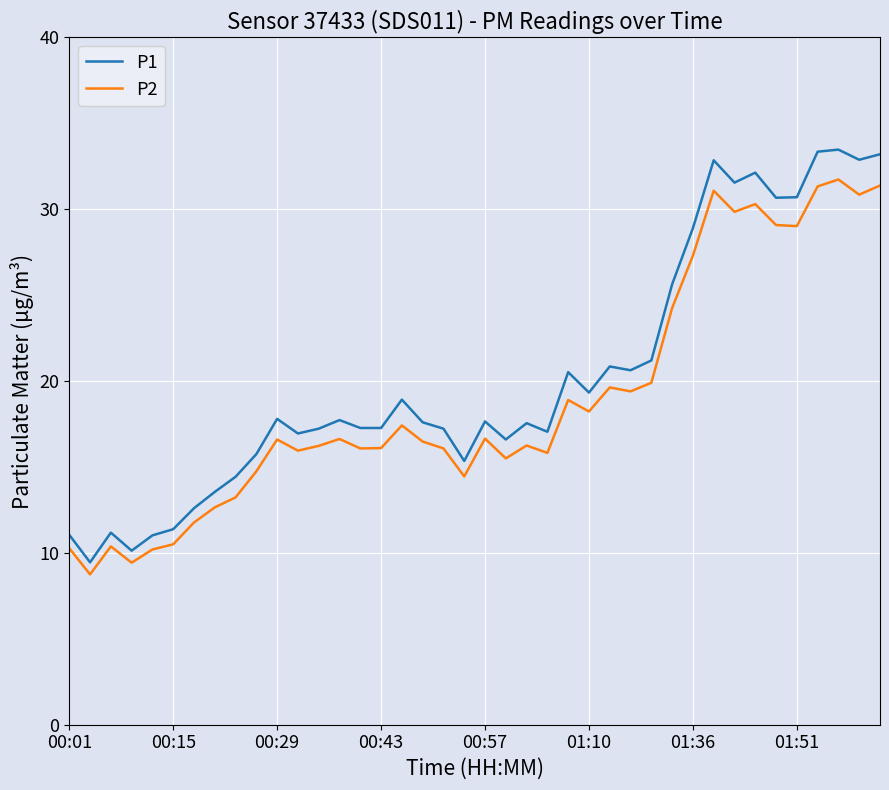

What is the minimum value shown in the chart?

8.8